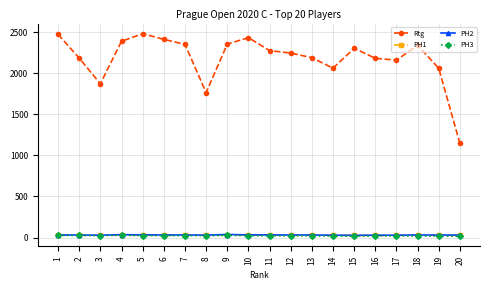

Which series has the widest spread of values?

Rtg